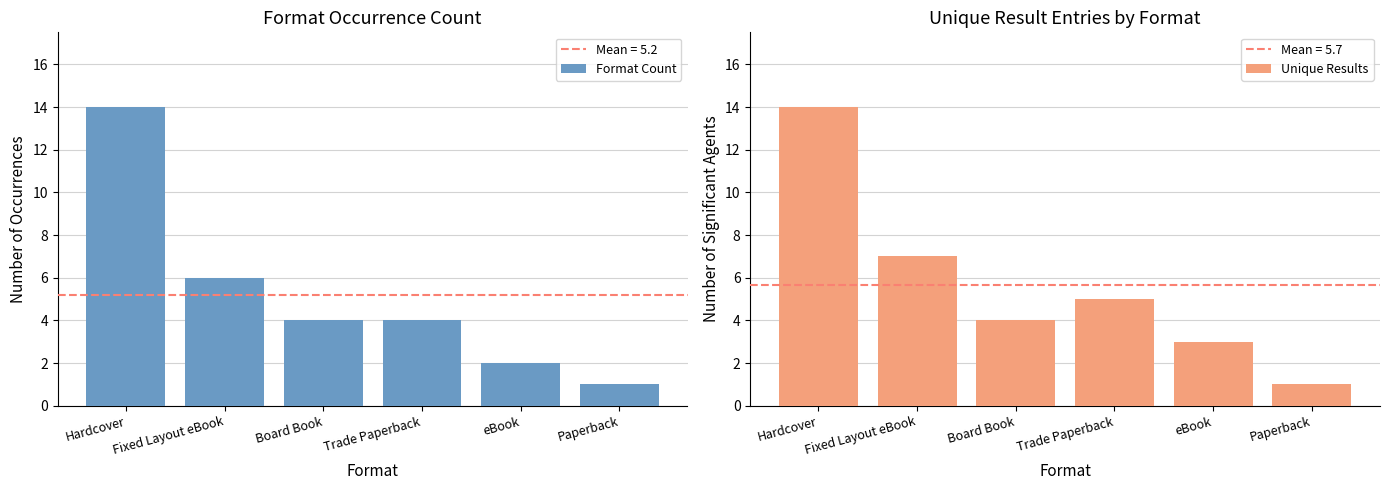

What is the label of the 2nd bar from the left?

Fixed Layout eBook